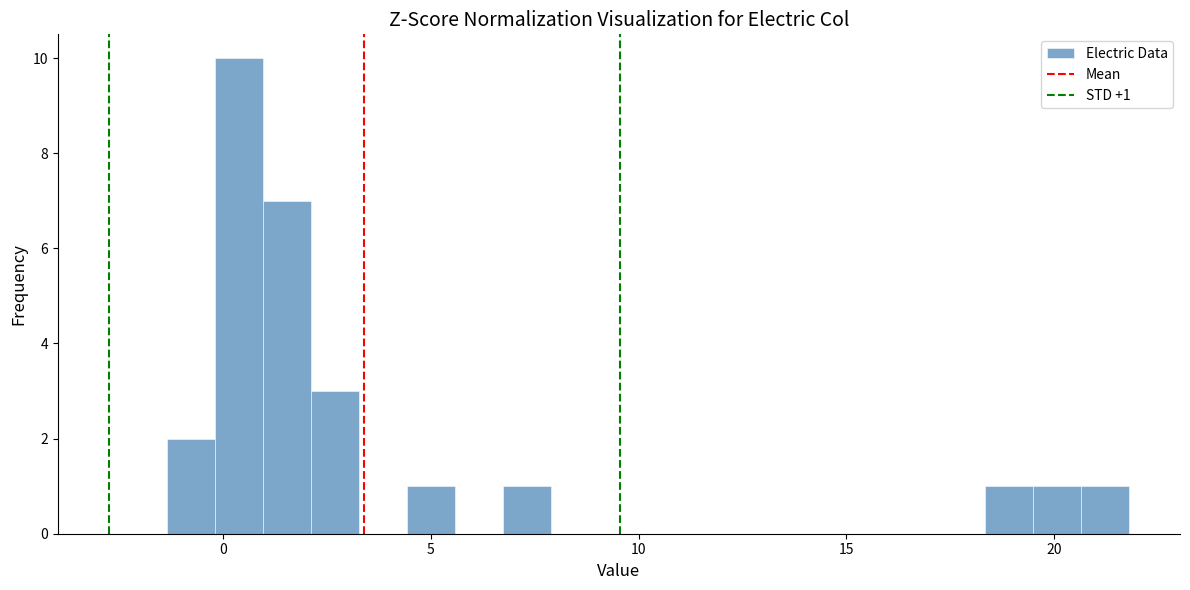

Read against the x-axis, roughly where is the centre of the tallest bar?

0.5